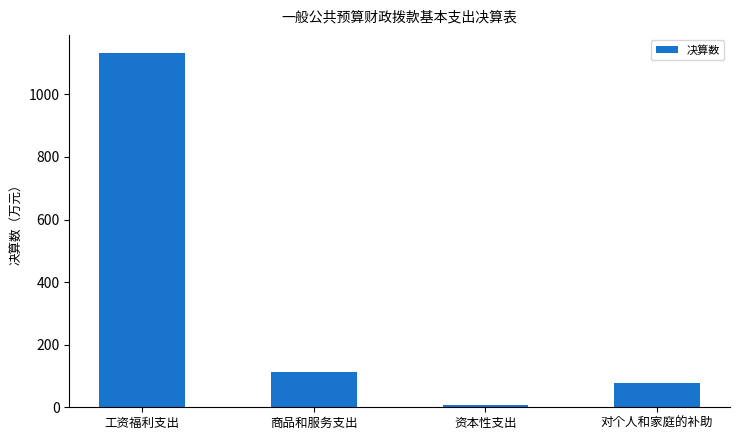

What is the label of the 1st bar from the right?

对个人和家庭的补助